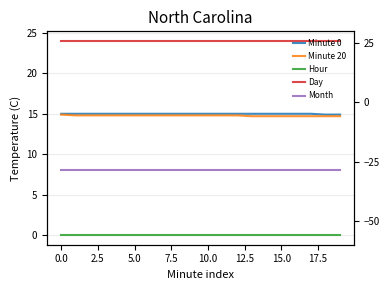

What is the sum of all Day values?

480.0